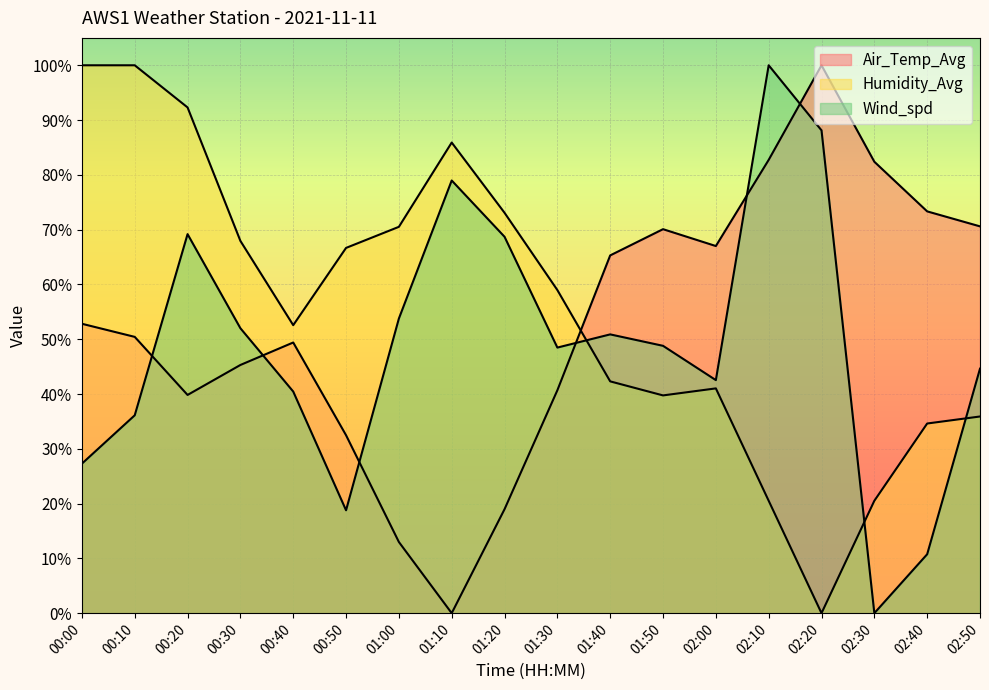

The value of Air_Temp_Avg at 02:30 is 82.4. True or false?

True